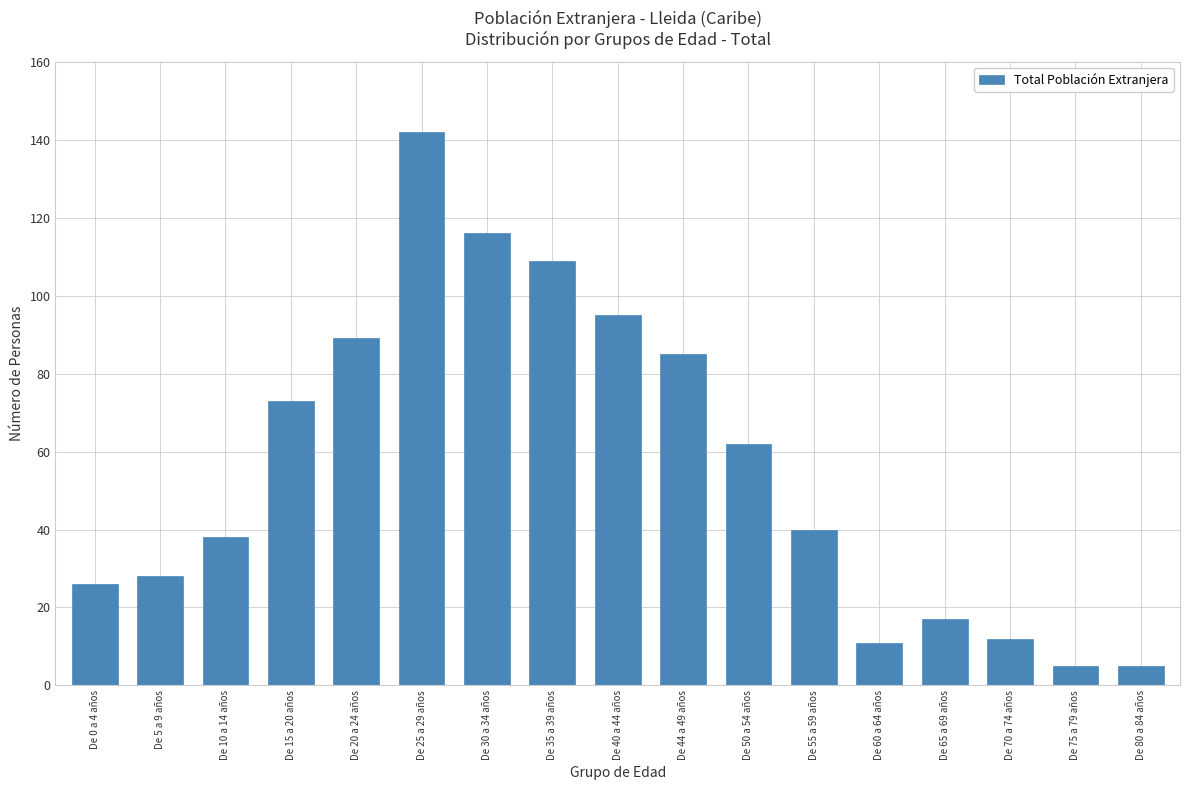

The value at De 40 a 44 años is 137. True or false?

False